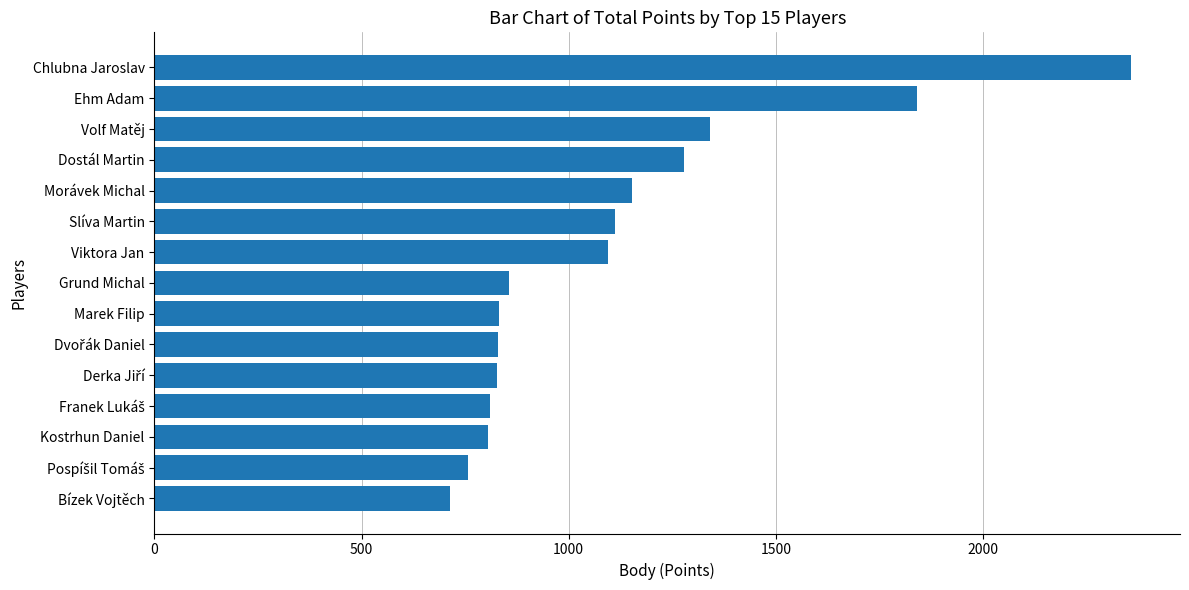

What is the change in value from Dostál Martin to Marek Filip?

-445